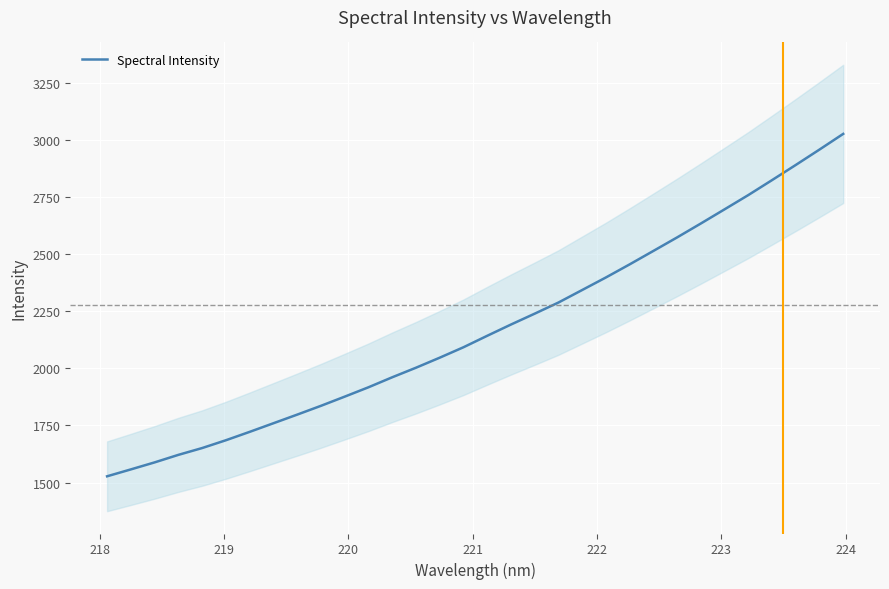

True or false: the data has more than 1 interior local peaks.

False